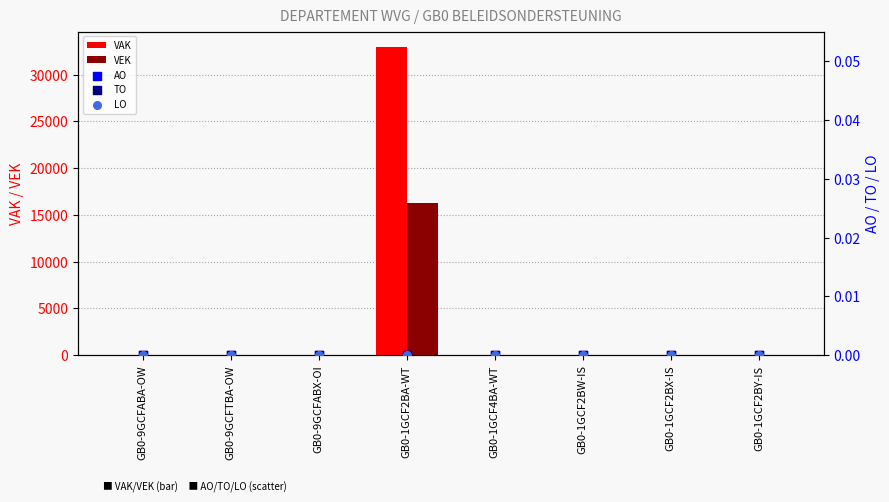

Which series reaches the maximum Y coordinate?

VAK